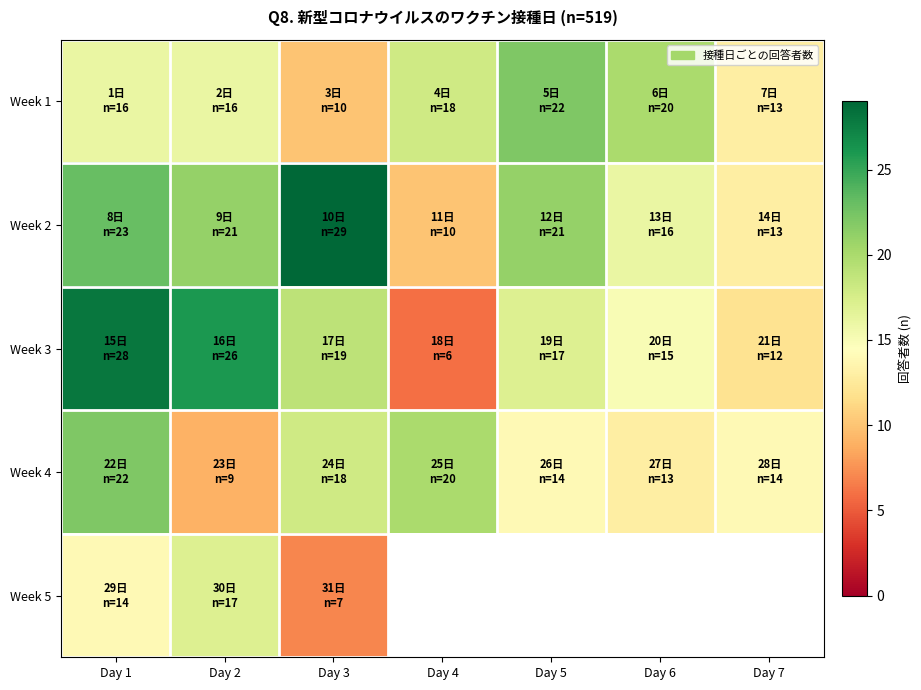

How many values in Week 5 are above zero?

3